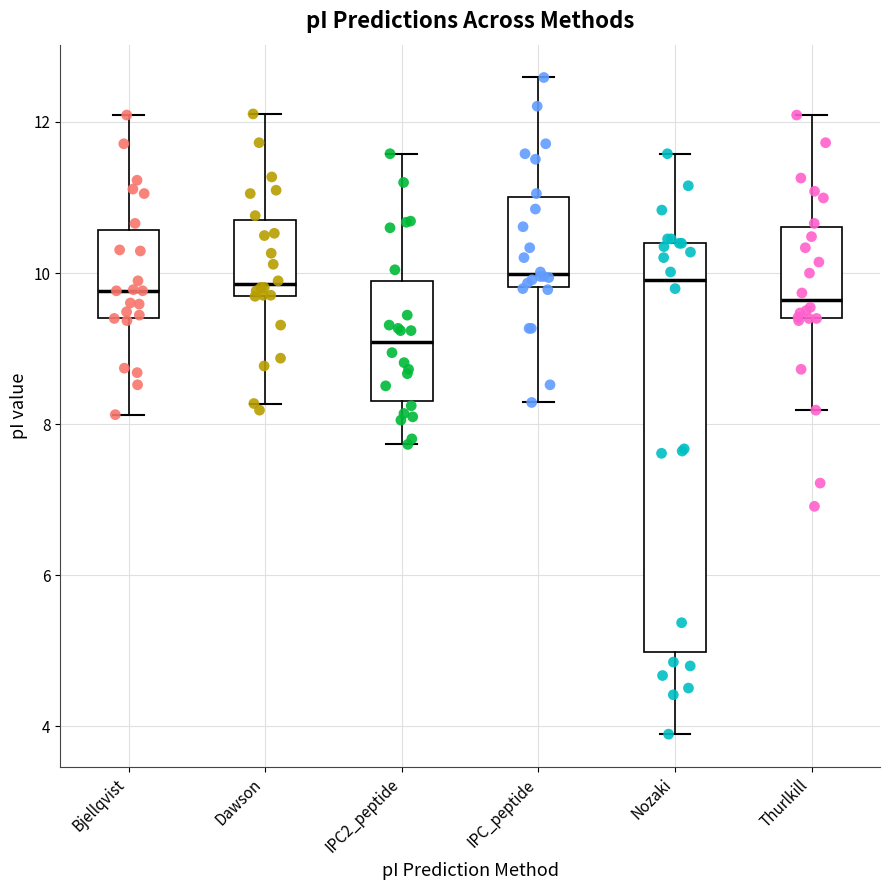

Which box has the lowest median line?

IPC2_peptide